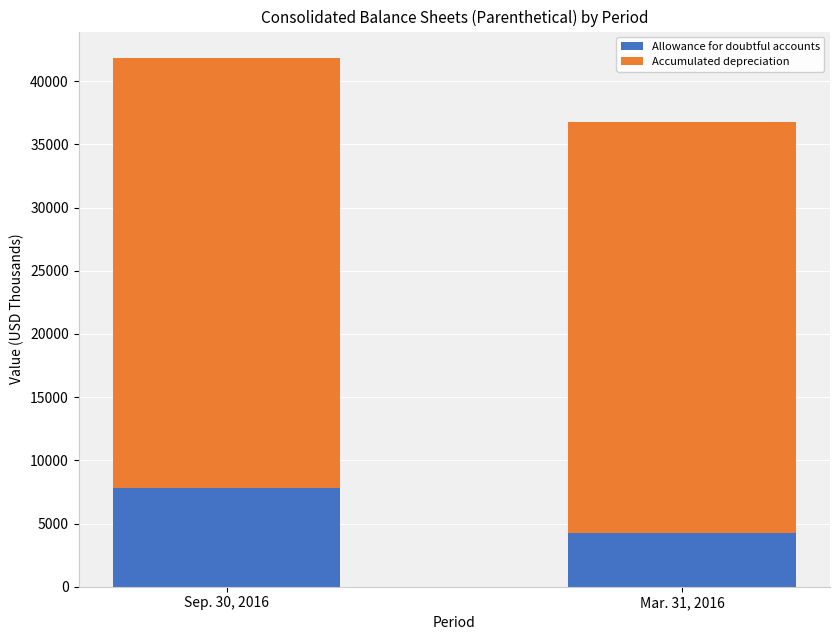

What is the highest value of the Allowance for doubtful accounts series?

7847